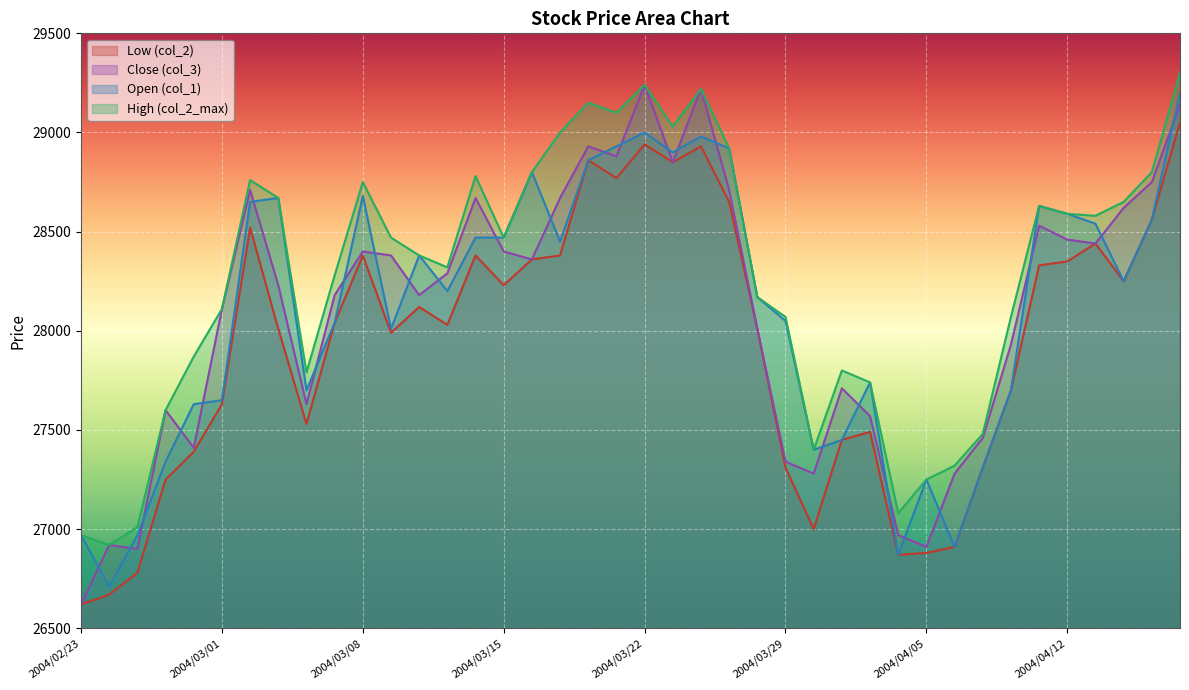

Which series changed the most between 2004/03/03 and 2004/03/15?

Low (col_2)